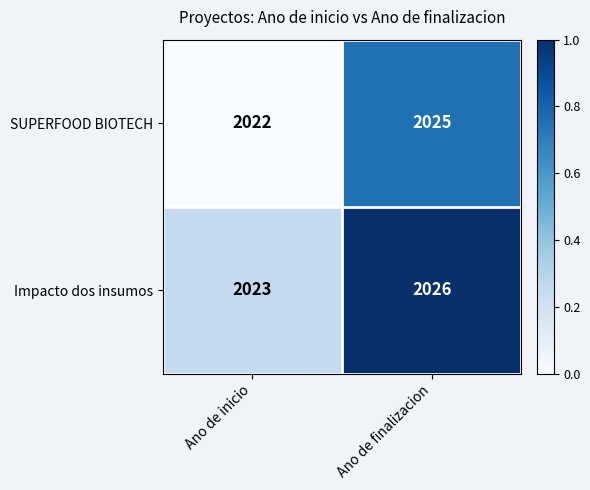

What is the average value of the SUPERFOOD BIOTECH series?

2024